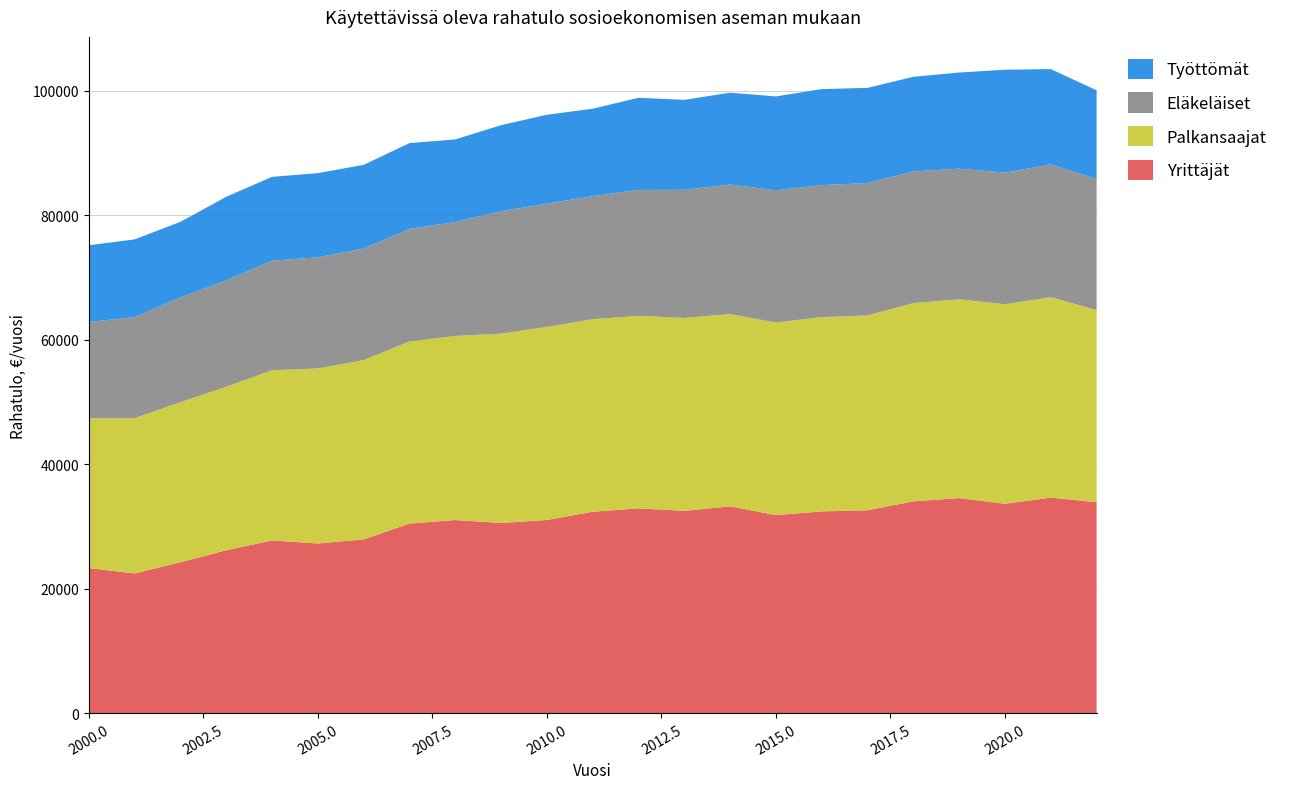

Reading left to right, what are all the values shown in this chart?

Yrittäjät: 2000=23329	2001=22469	2002=24266	2003=26190	2004=27771	2005=27282	2006=27931	2007=30485	2008=31047	2009=30577	2010=31058	2011=32382	2012=32933	2013=32529	2014=33251	2015=31840	2016=32437	2017=32625	2018=34054	2019=34578	2020=33667	2021=34645	2022=33924
Palkansaajat: 2000=24062	2001=24951	2002=25713	2003=26280	2004=27339	2005=28126	2006=28812	2007=29255	2008=29576	2009=30429	2010=31017	2011=30932	2012=30916	2013=30993	2014=30892	2015=30943	2016=31212	2017=31294	2018=31848	2019=31942	2020=32058	2021=32214	2022=30854
Eläkeläiset: 2000=15486	2001=16219	2002=16838	2003=17087	2004=17605	2005=17855	2006=17910	2007=18082	2008=18308	2009=19663	2010=19800	2011=19777	2012=20244	2013=20578	2014=20804	2015=21249	2016=21206	2017=21280	2018=21144	2019=20988	2020=21145	2021=21323	2022=21053
Työttömät: 2000=12323	2001=12500	2002=12140	2003=13423	2004=13475	2005=13518	2006=13465	2007=13783	2008=13276	2009=13821	2010=14291	2011=14046	2012=14802	2013=14457	2014=14766	2015=15080	2016=15432	2017=15286	2018=15219	2019=15442	2020=16532	2021=15319	2022=14268